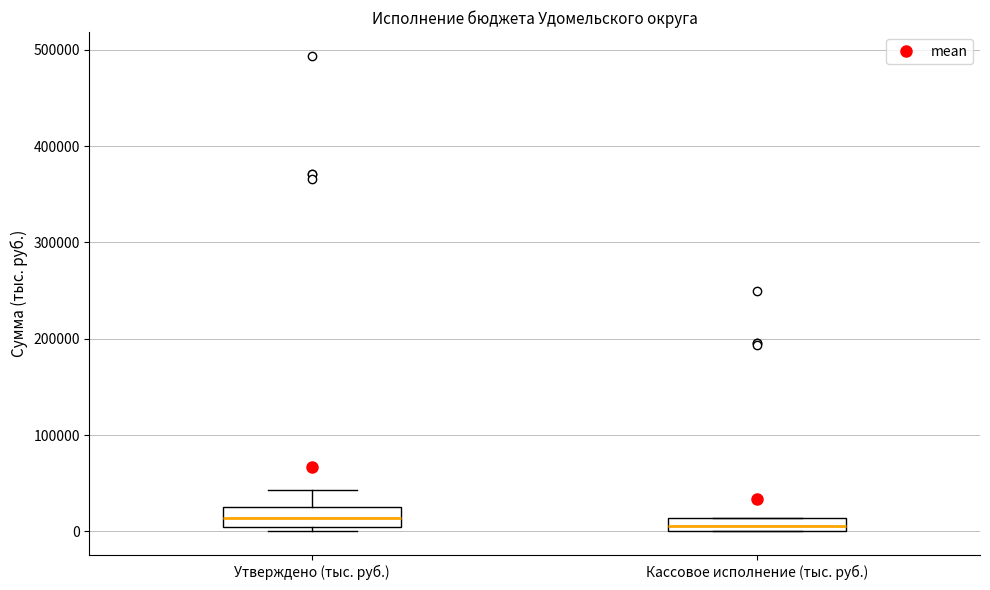

Where is the upper edge of the box for Кассовое исполнение (тыс. руб.) on the y-axis? The values are not printed on the chart, so give them approximately, as read against the axis.

10000